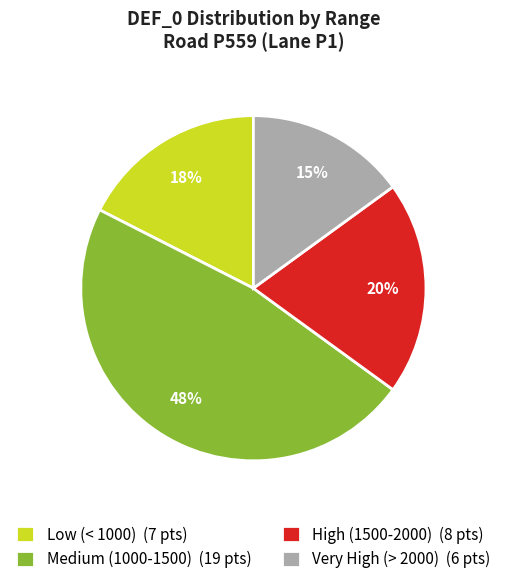

True or false: High (1500-2000) (8 pts) accounts for 30% of the total.

False